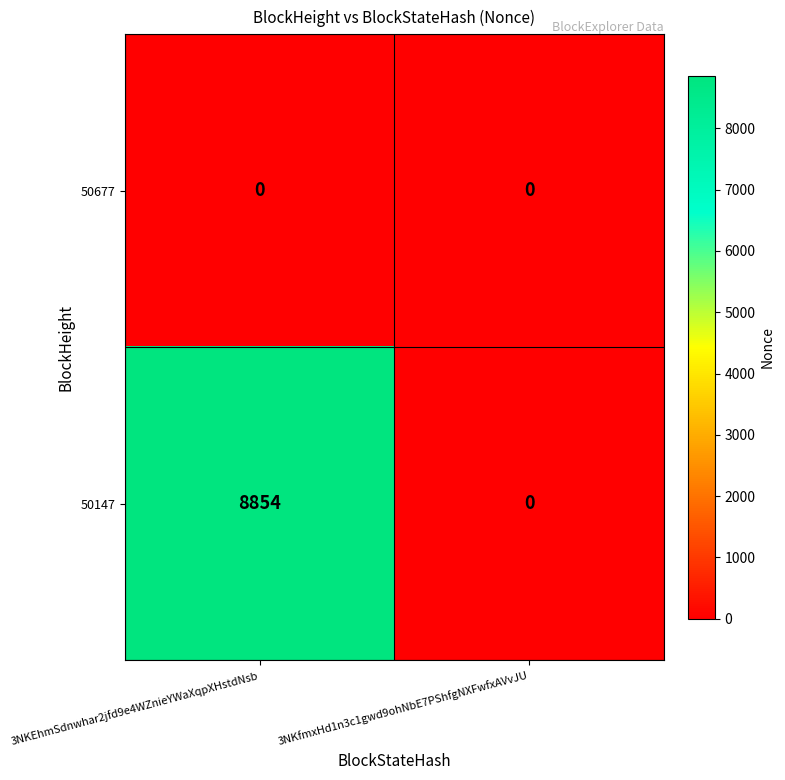

Between 3NKEhmSdnwhar2jfd9e4WZnieYWaXqpXHstdNsb and 3NKfmxHd1n3c1gwd9ohNbE7PShfgNXFwfxAVvJU, which series saw the biggest shift?

50147